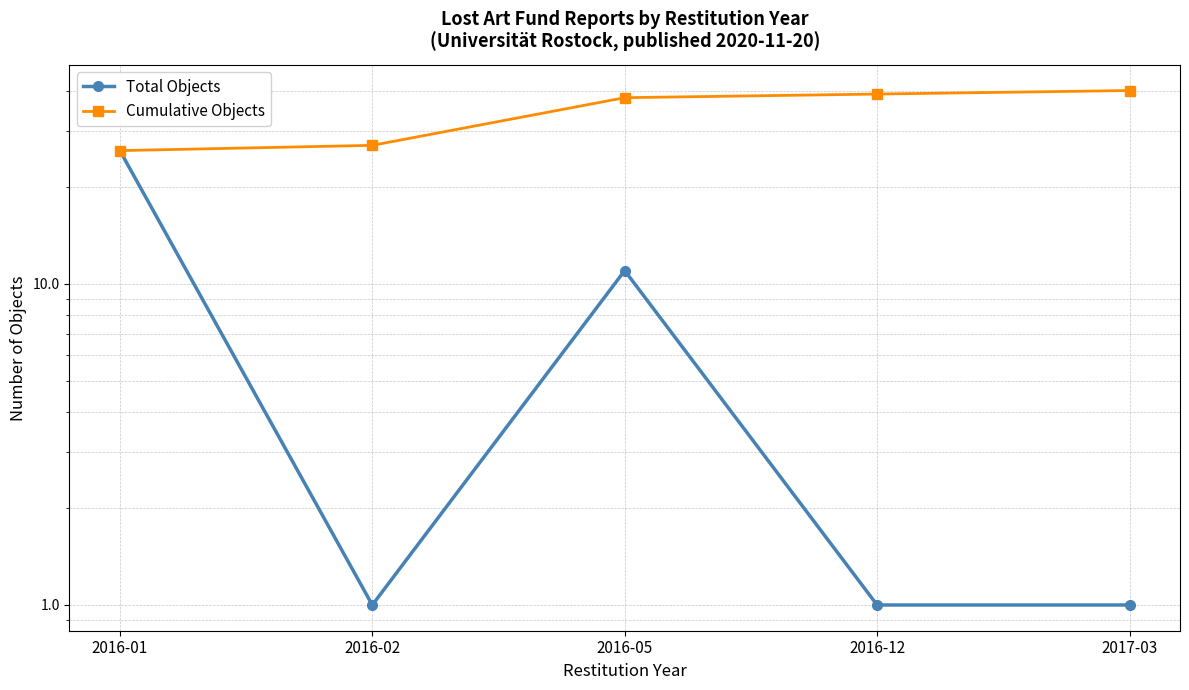

Which category has the highest value across all series?

2017-03